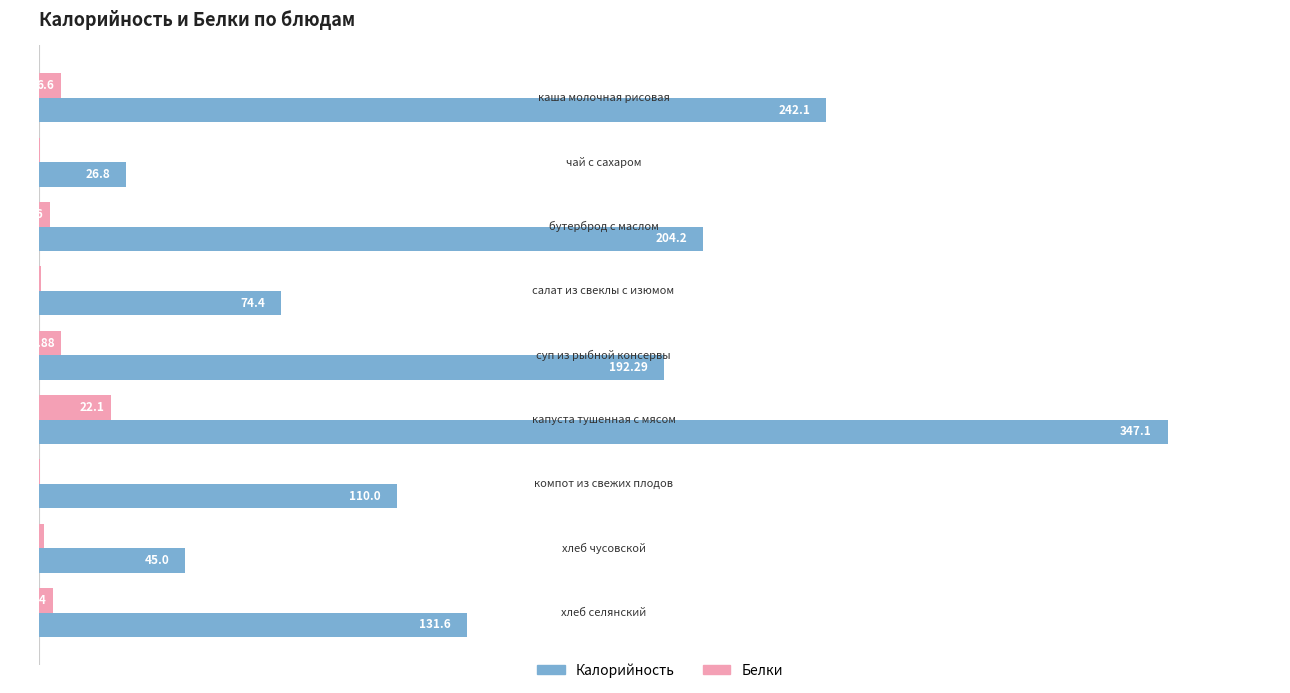

What is the sum of all Калорийность values?

1373.5